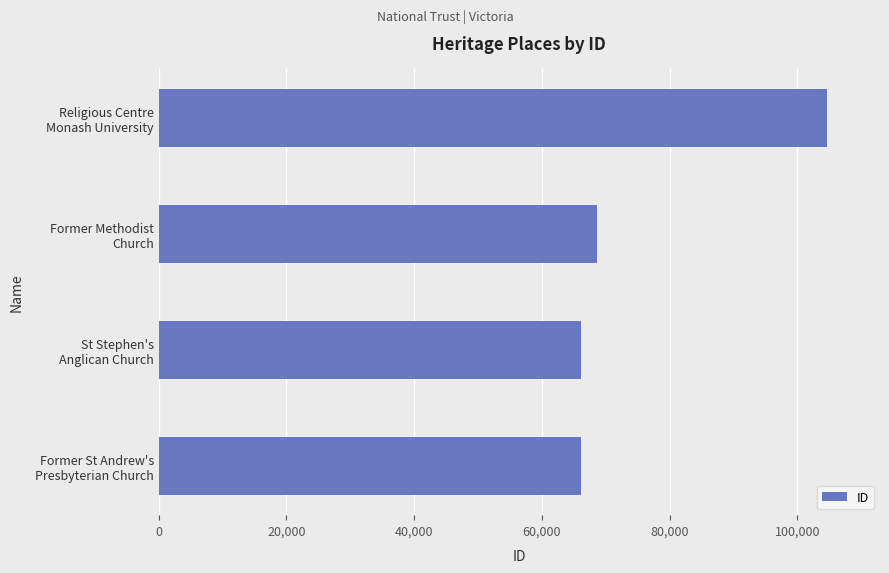

What is the average value?

76365